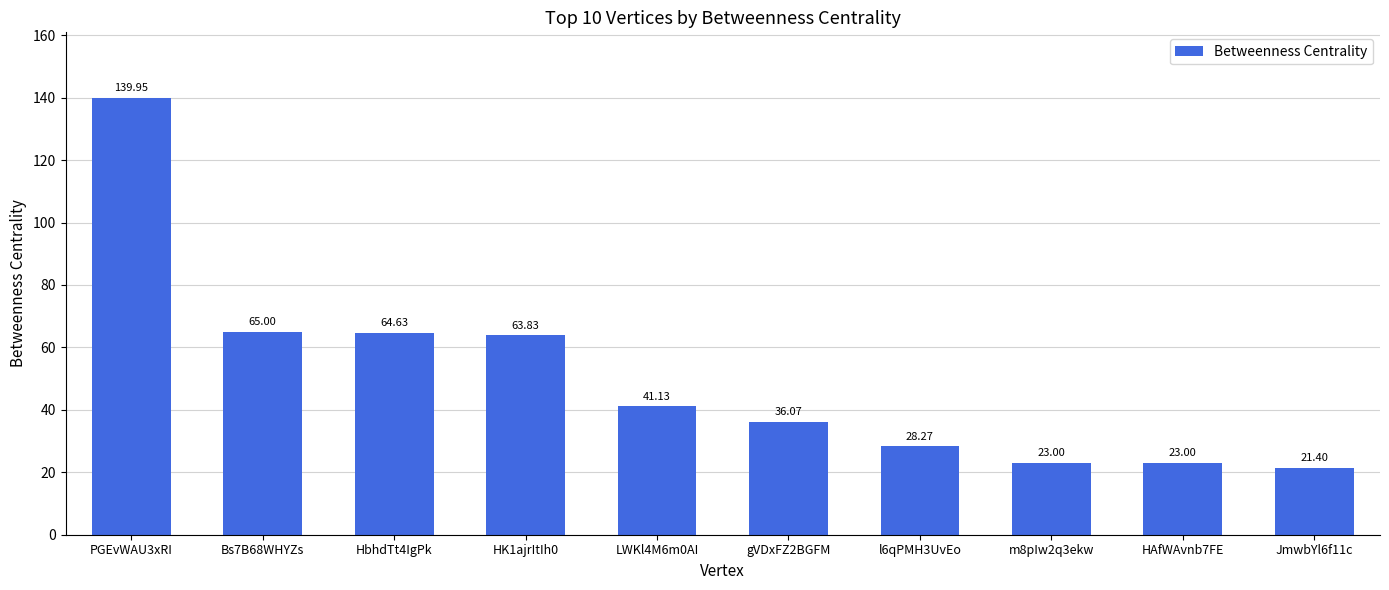

Count the number of categories in the chart.

10